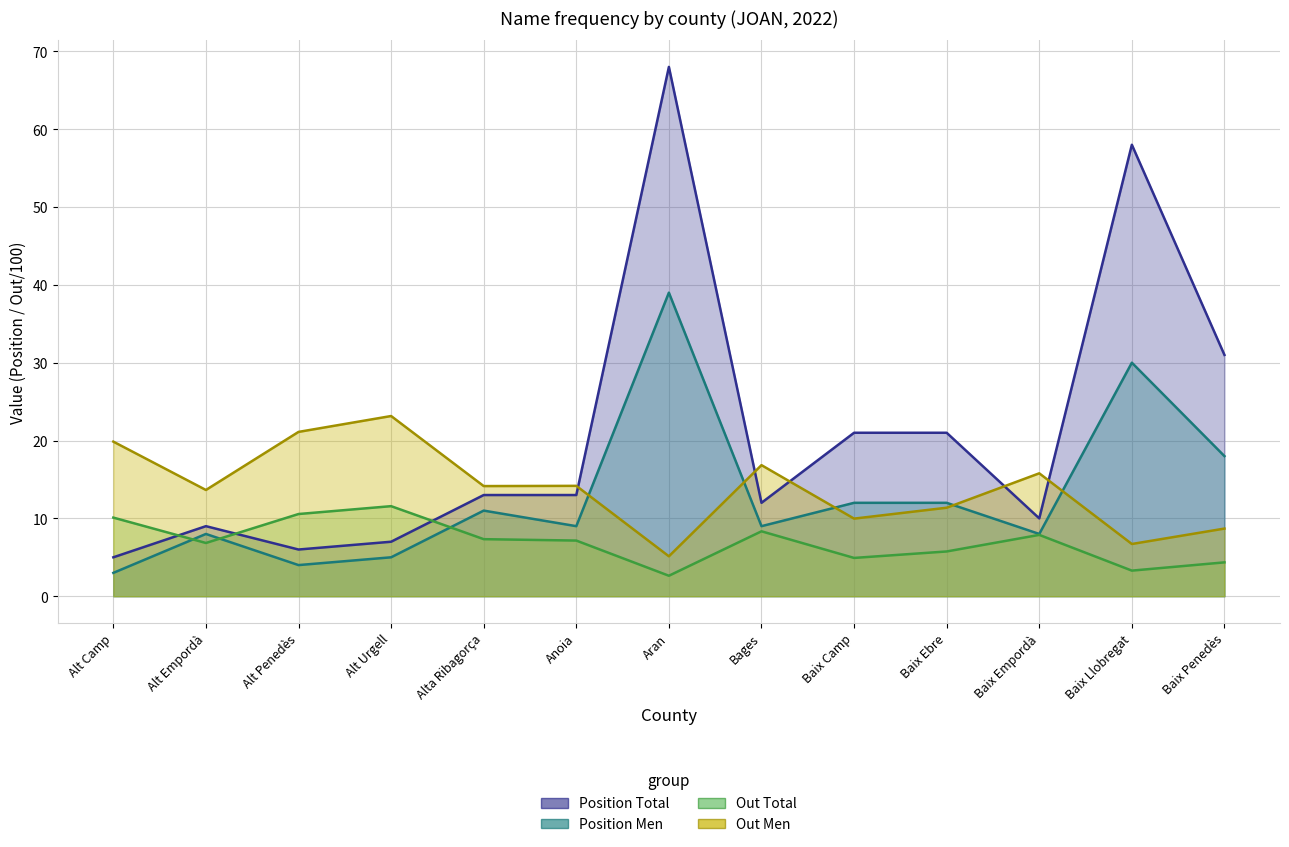

At Aran, list the series in order from largest to smallest.

Position Total, Position Men, Out Men, Out Total